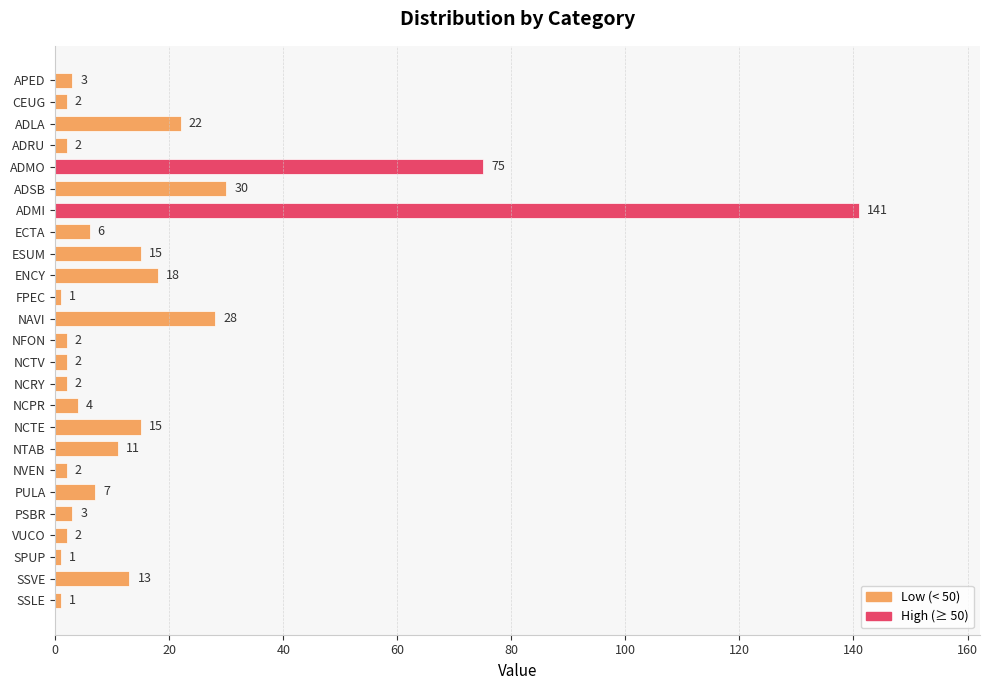

Does the chart contain any negative values?

No